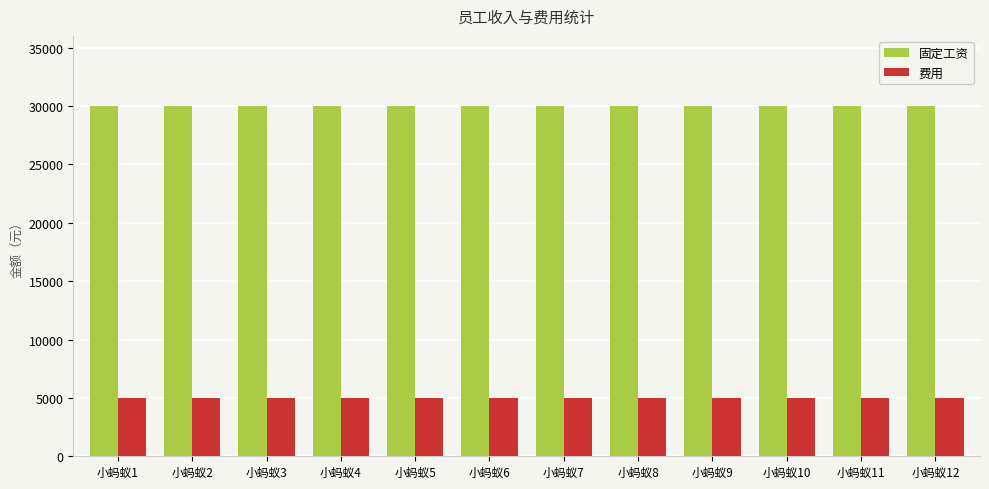

Which series has the largest total across all categories?

固定工资